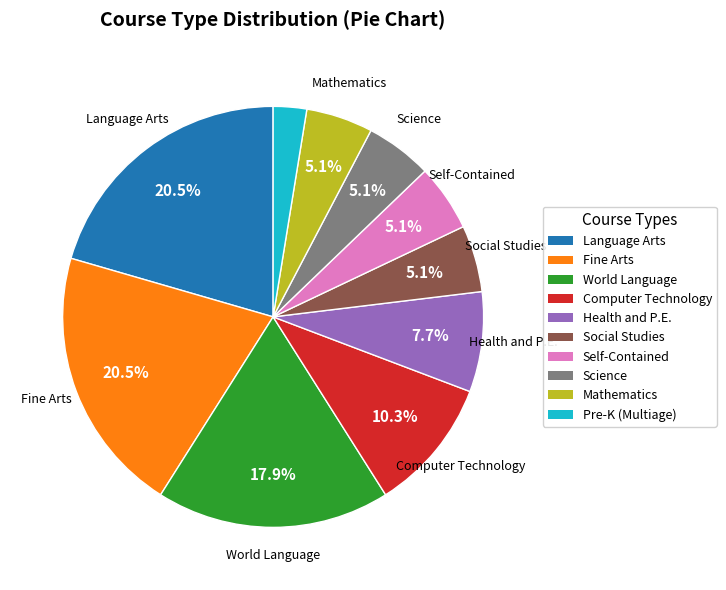

Count the number of slices in the pie.

10